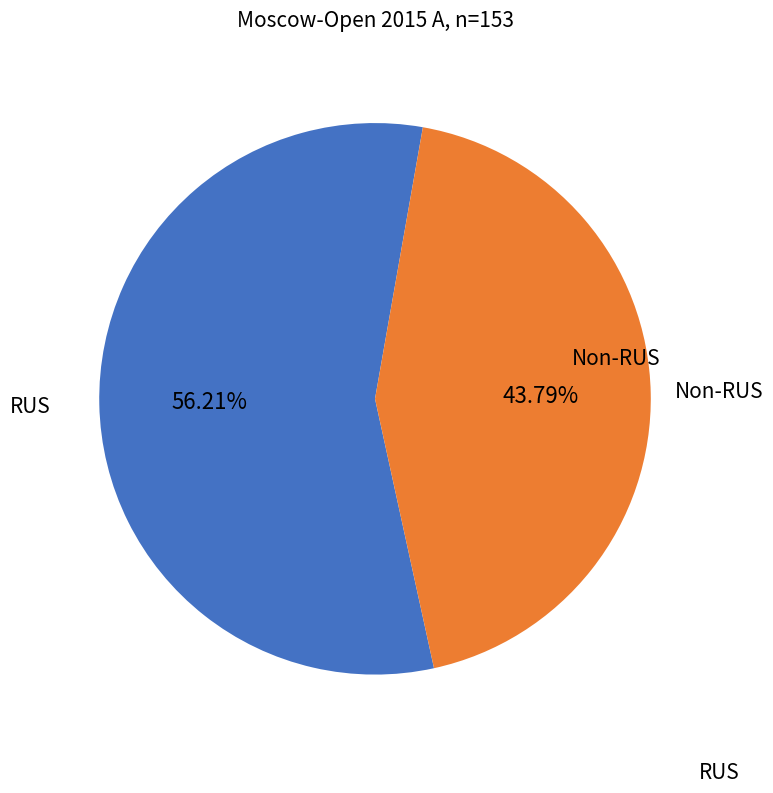

Does any single category account for the majority?

Yes